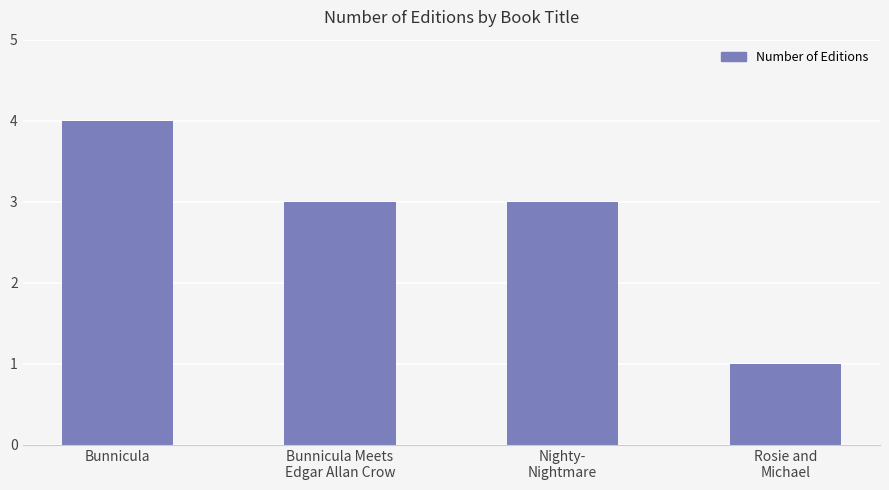

What is the value of the 4th bar from the left?

1